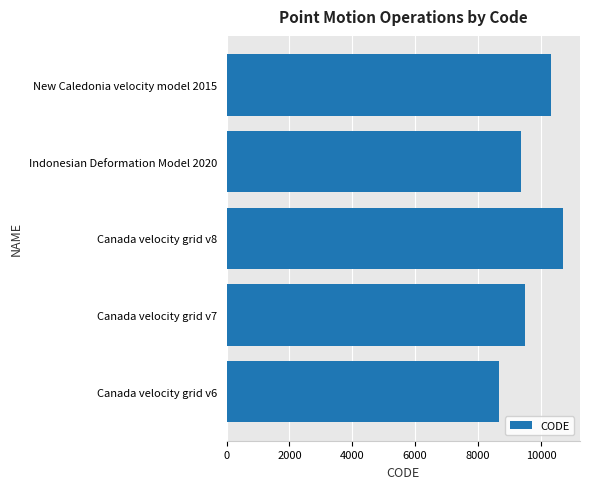

What is the average value?

9713